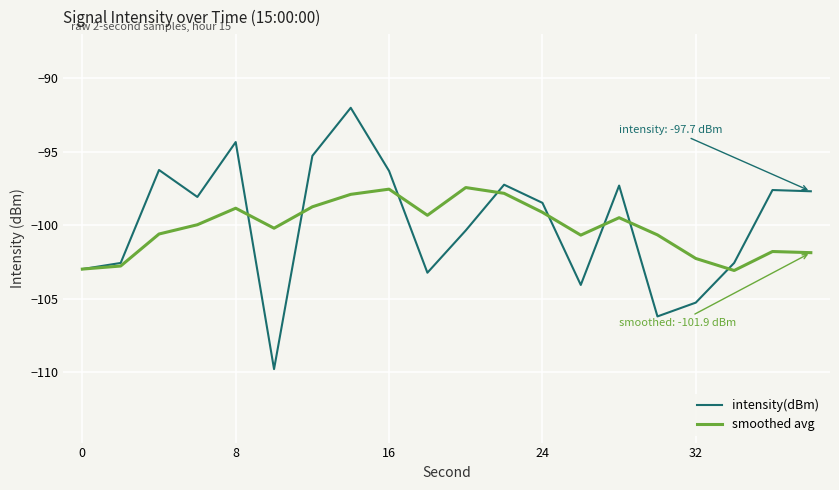

What is the lowest value of the intensity(dBm) series?

-109.8